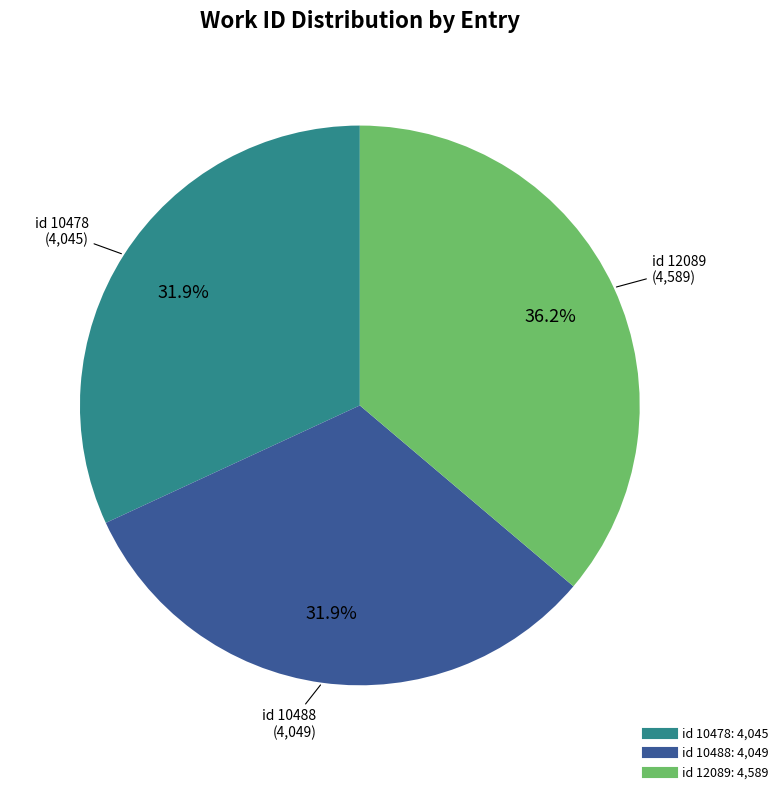

Does any single category account for the majority?

No